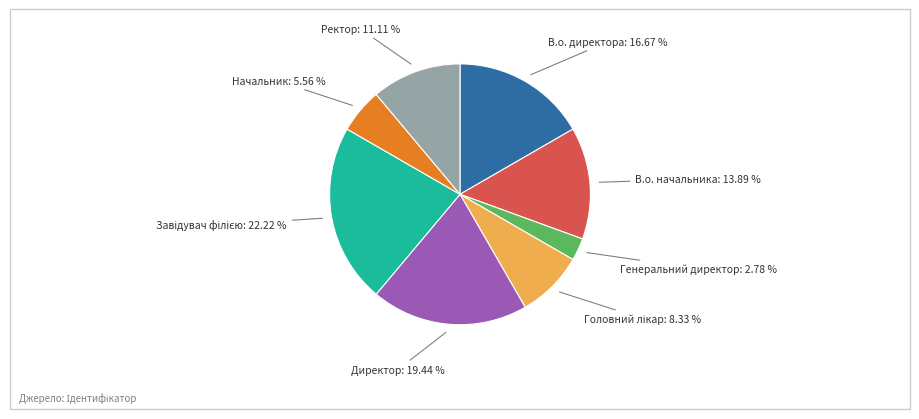

How many segments does this pie chart have?

8